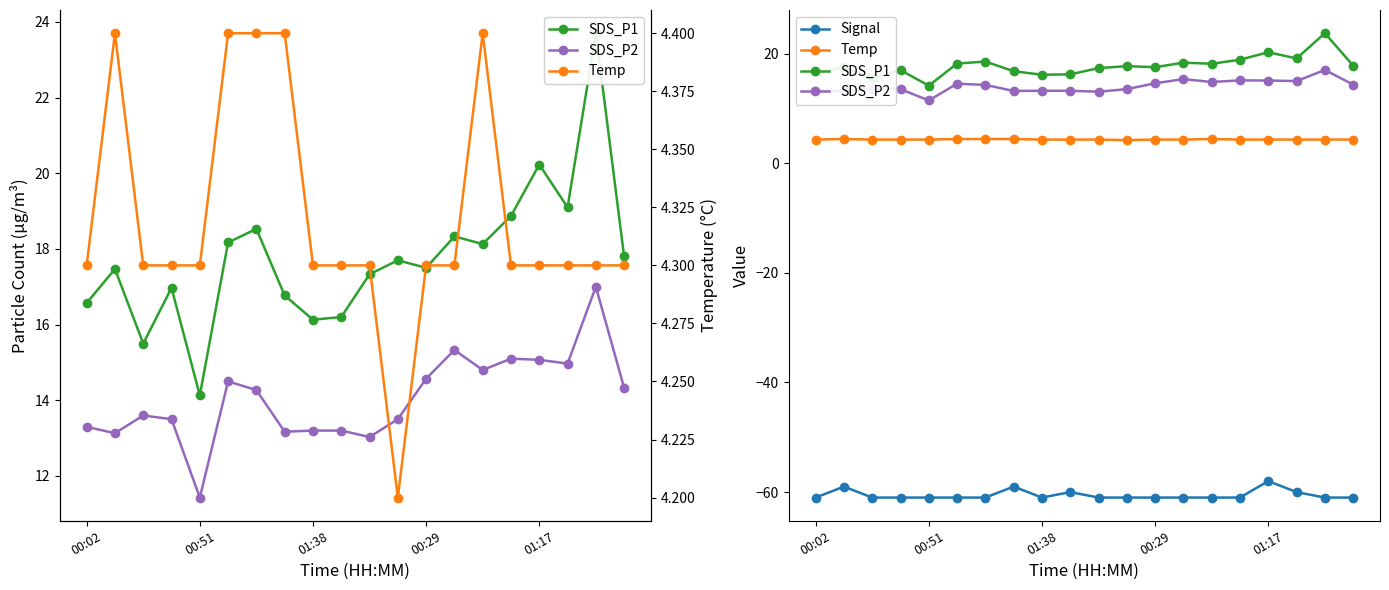

Is the value of SDS_P1 at 10 greater than the value of SDS_P2 at 10?

Yes